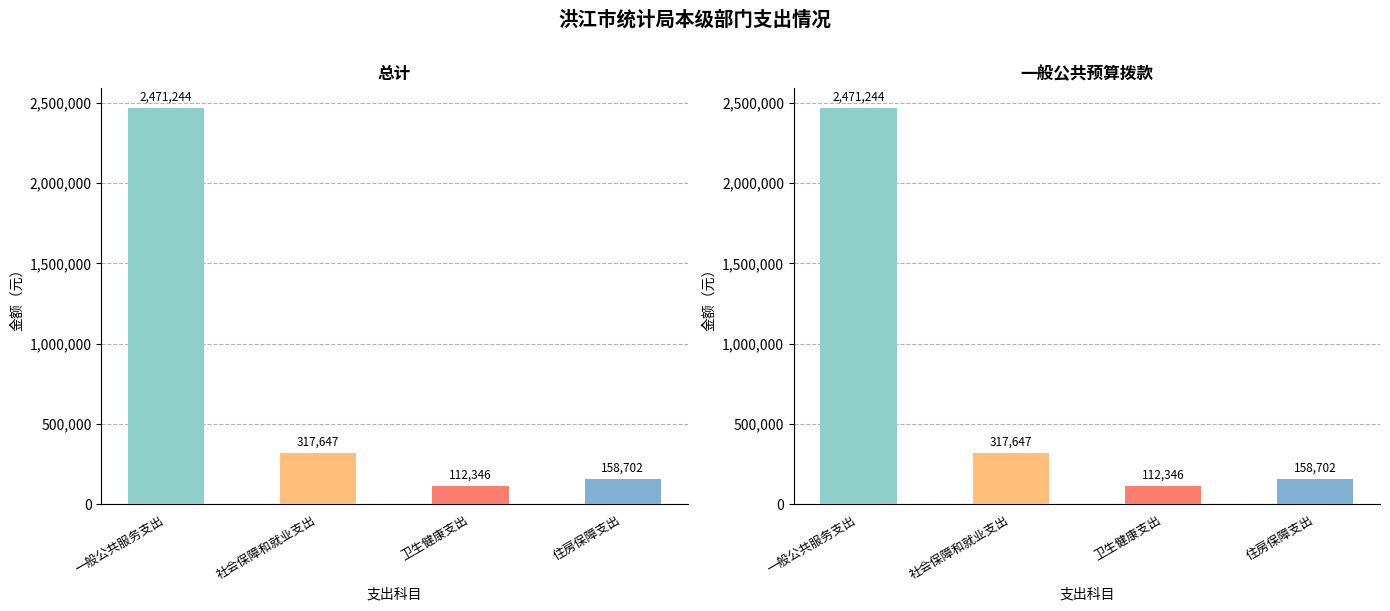

The 一般公共预算拨款 series shows 2471244 at 一般公共服务支出. True or false?

True